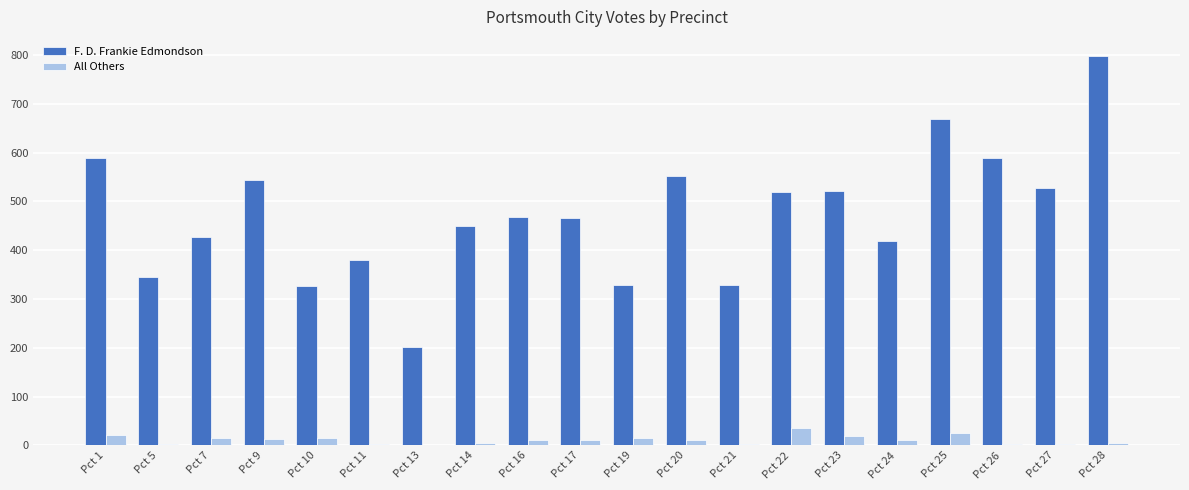

Which series has the largest total across all categories?

F. D. Frankie Edmondson